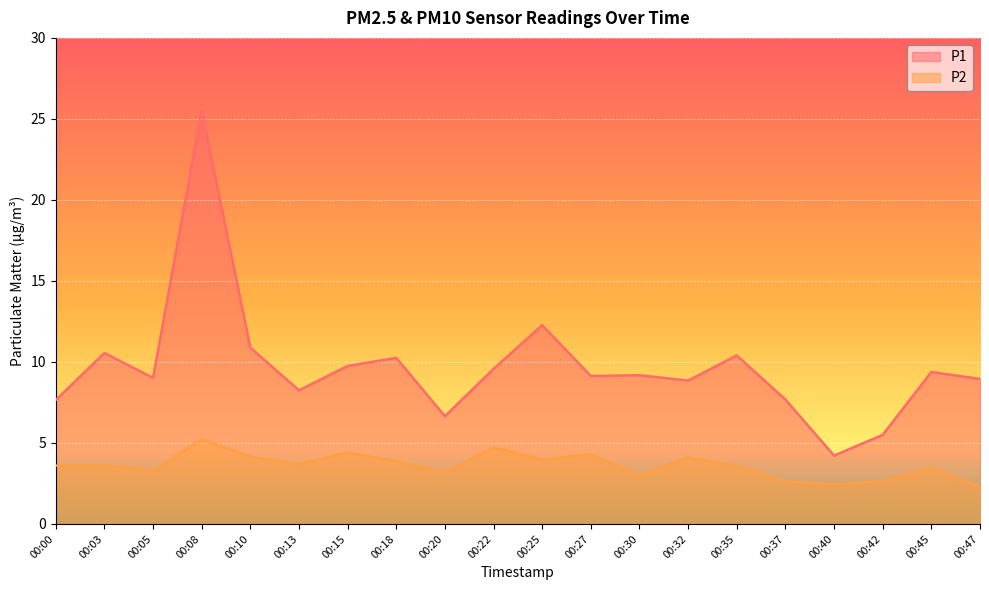

At which label does P1 reach its minimum?

00:40